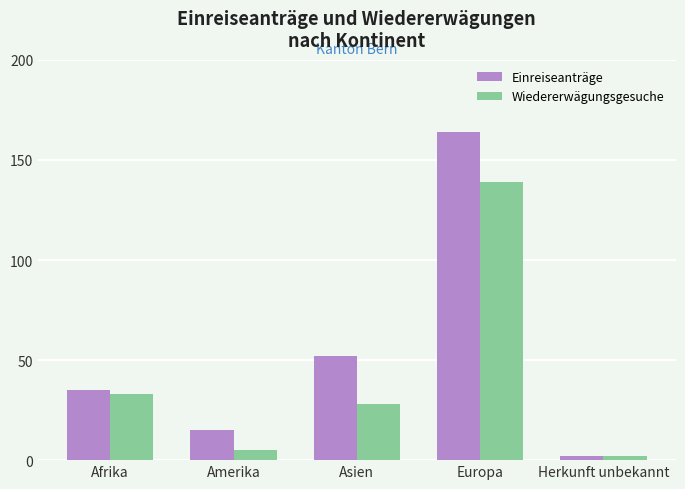

Are the bars horizontal?

No